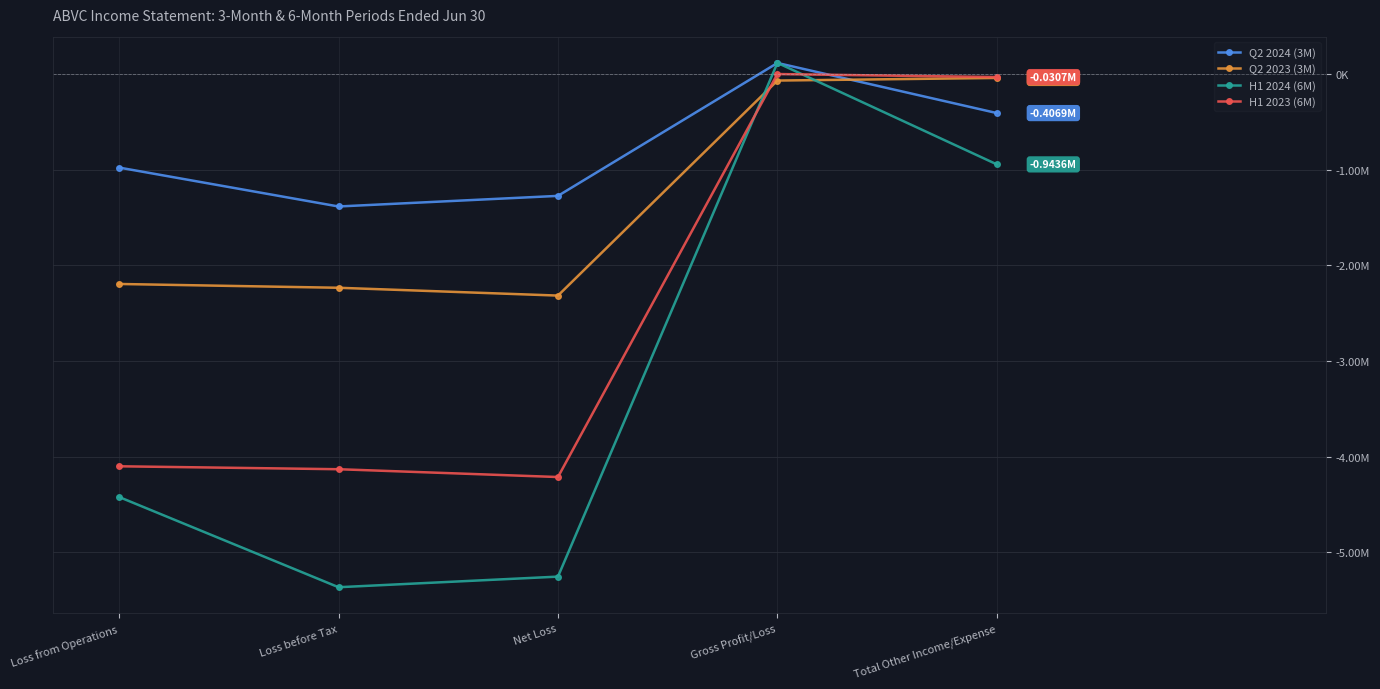

After their last crossing, which series has the higher values: H1 2024 (6M) or Q2 2024 (3M)?

Q2 2024 (3M)